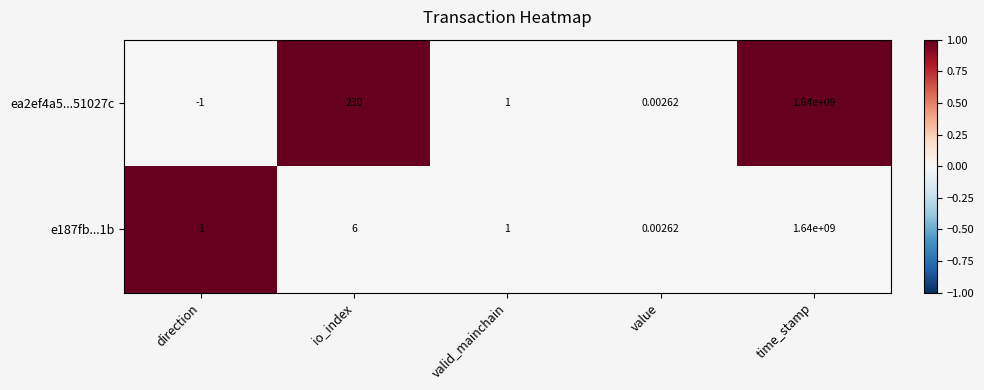

At which category is the sum across all series the highest?

time_stamp